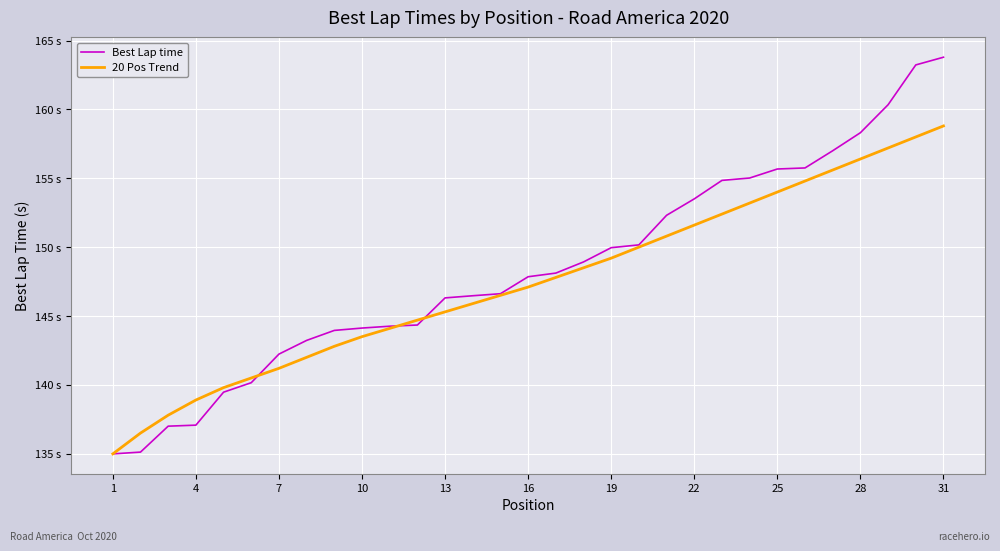

What is the lowest value of the 20 Pos Trend series?

135.0